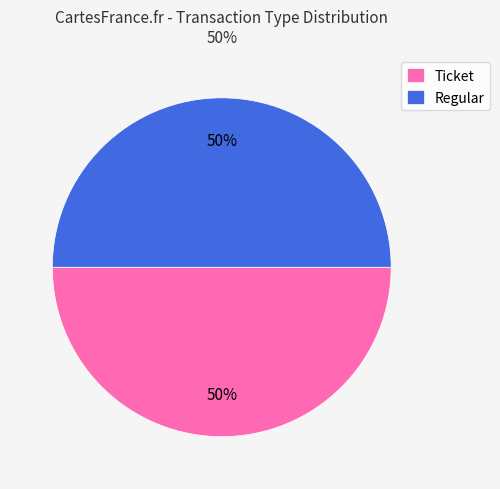

To the nearest percent, what is the combined percentage of Regular and Ticket?

100%